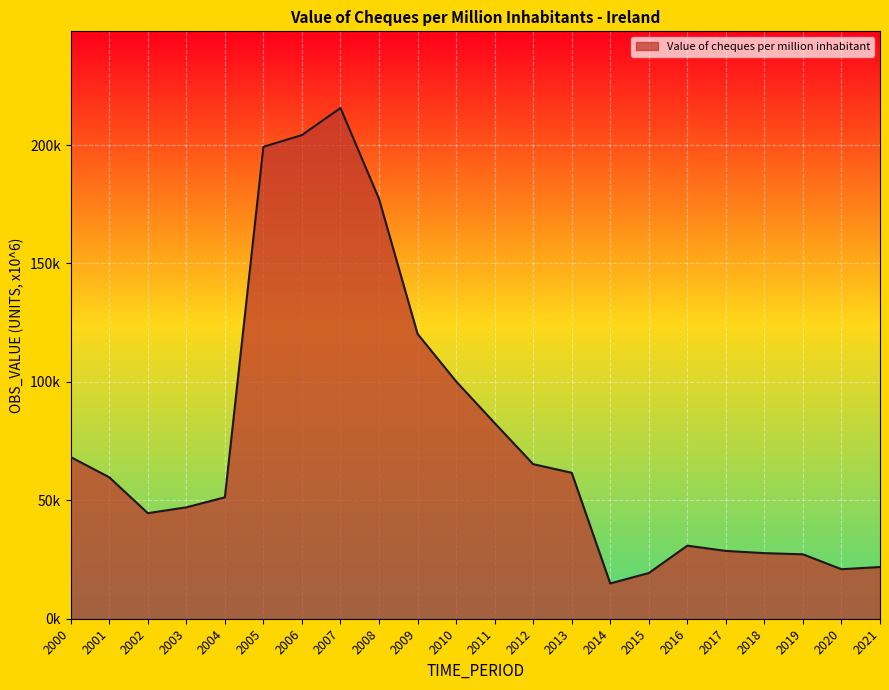

The value at 2021 is 11990.6. True or false?

False